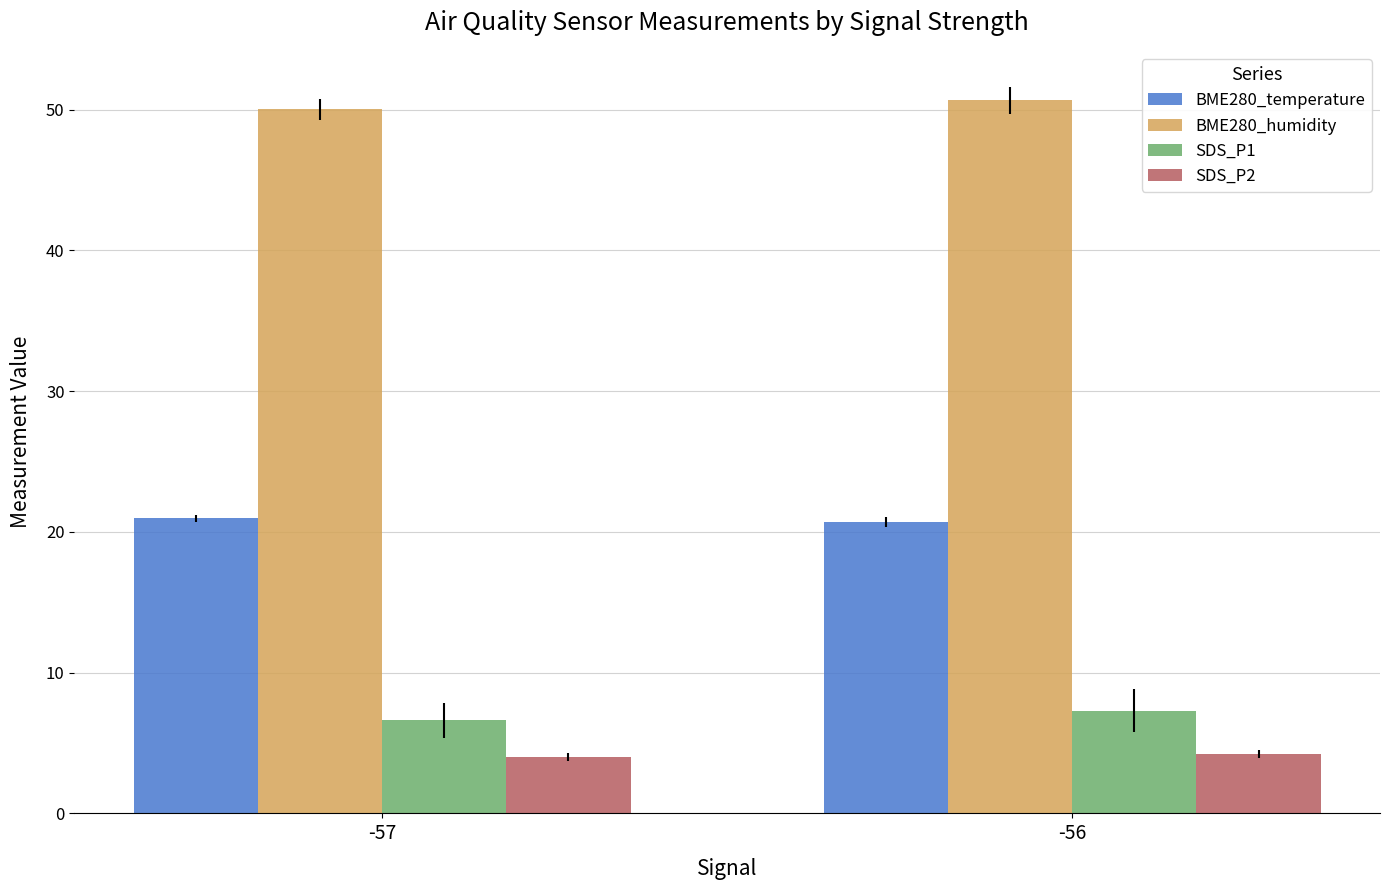

What is the difference between the SDS_P2 values at -56 and -57?

0.2